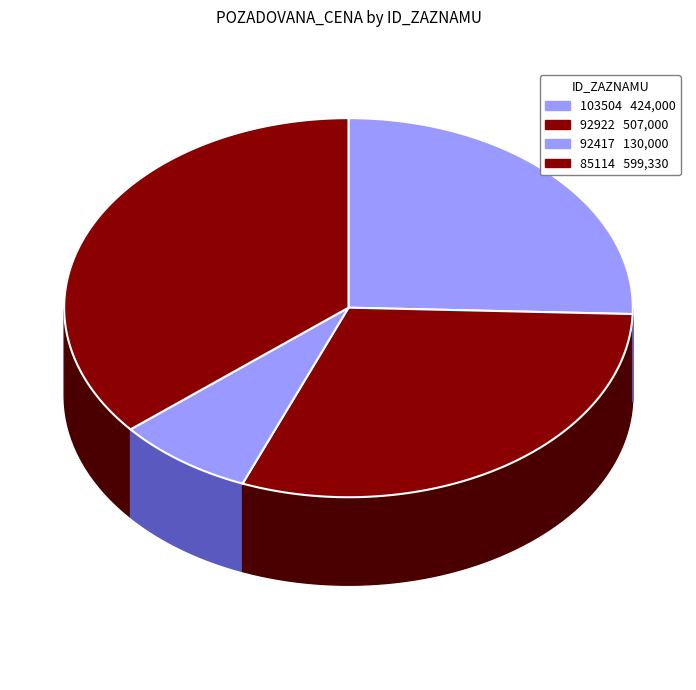

Is it true that 92922 is 22% of the pie?

False